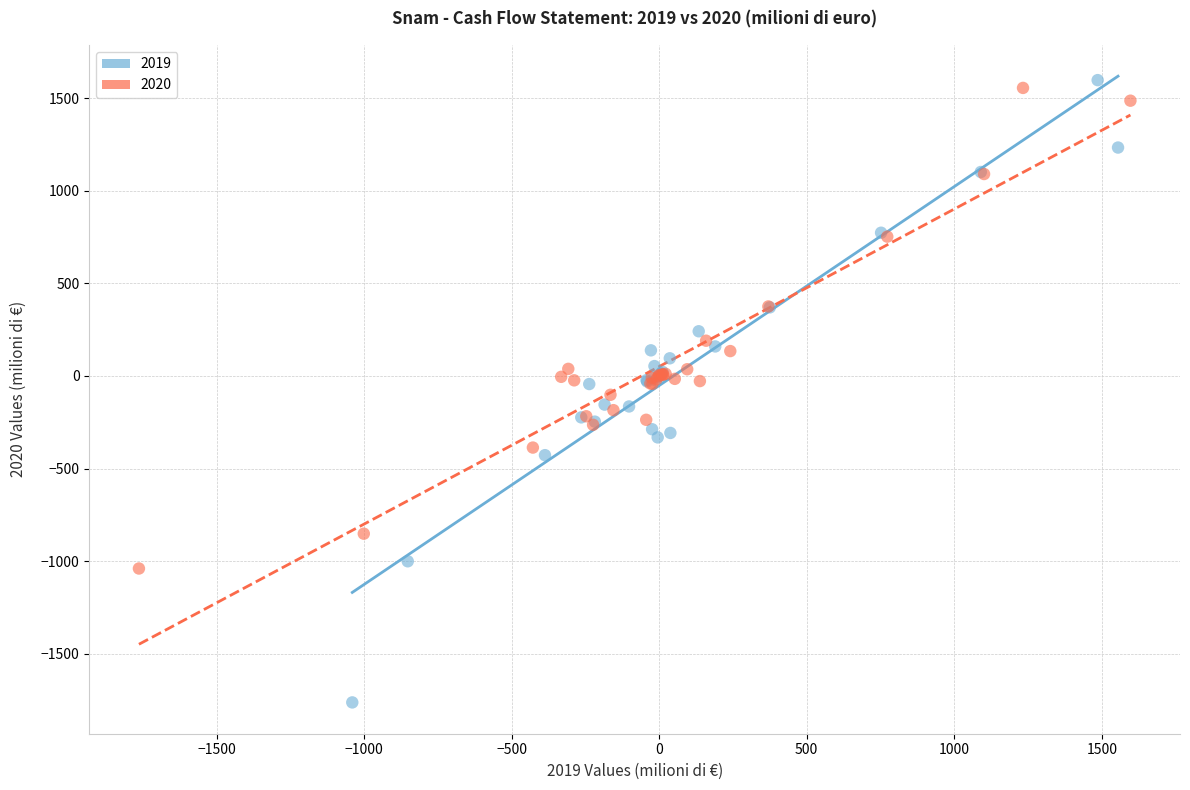

Which series reaches the minimum Y coordinate?

2019